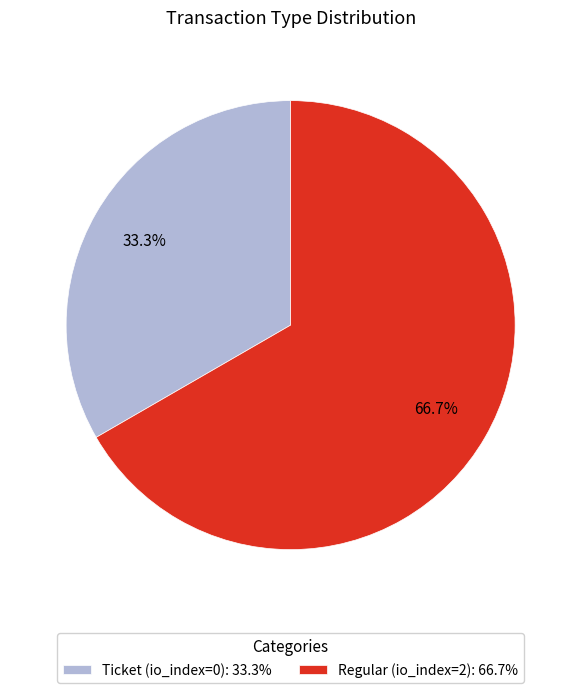

How many slices are in this pie chart?

2